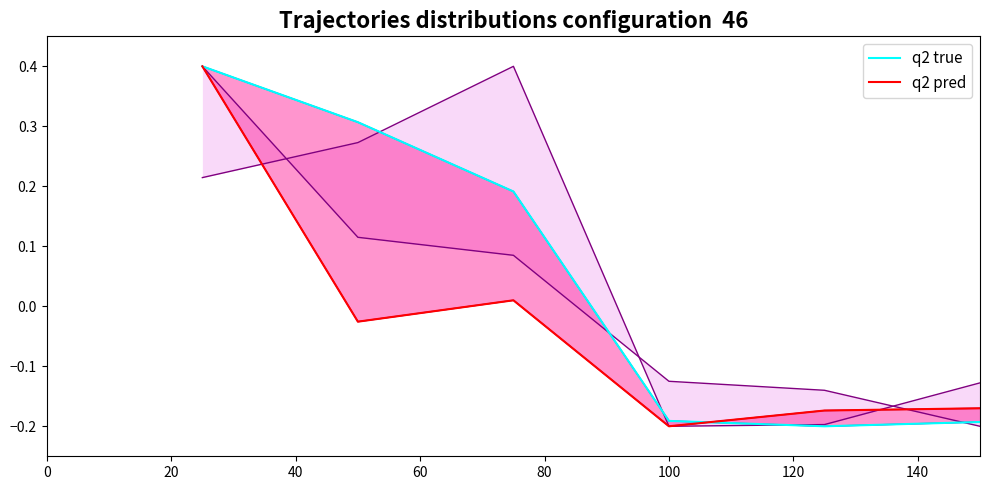

At 20, list the series in order from smallest to largest.

q2 pred, q2 true